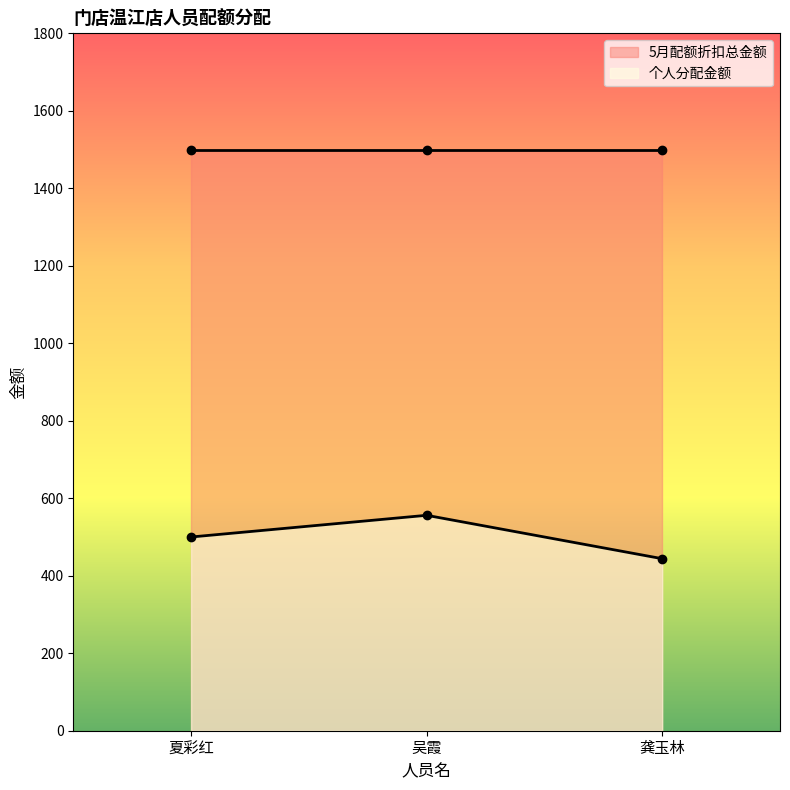

How many lines are shown in the chart?

2